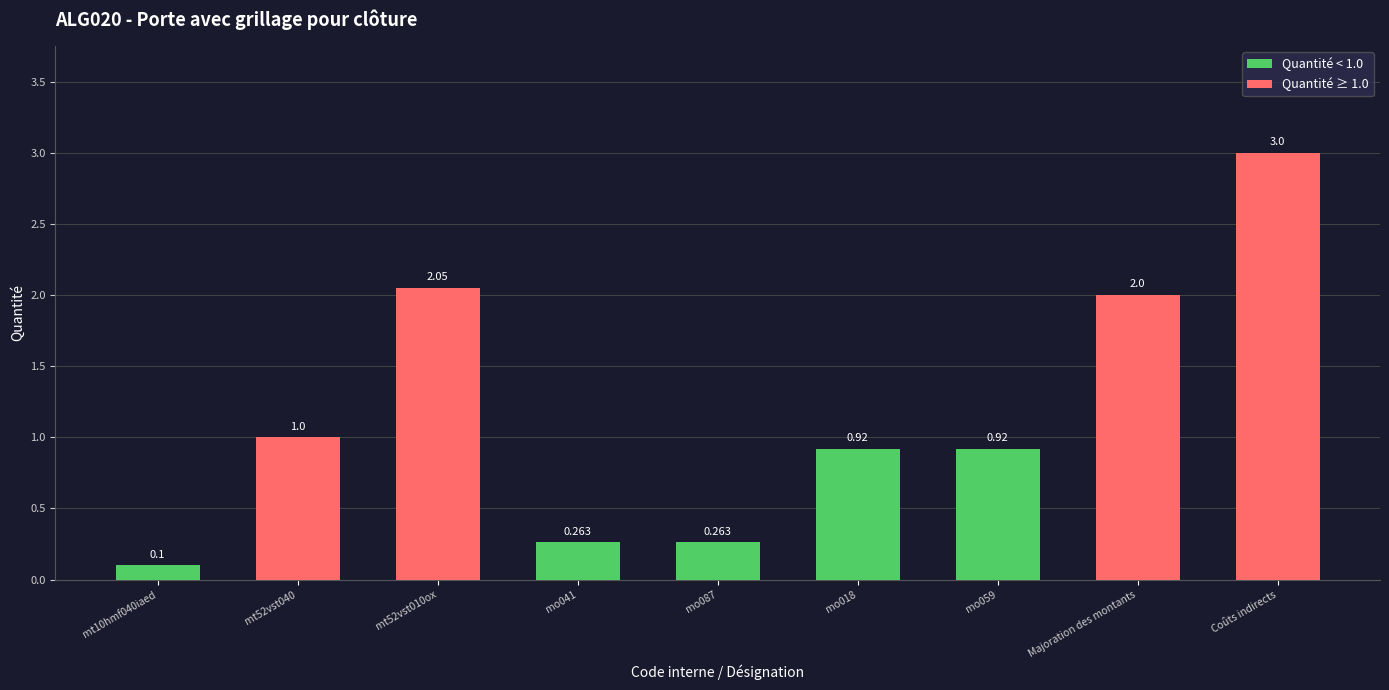

Count the number of categories in the chart.

9